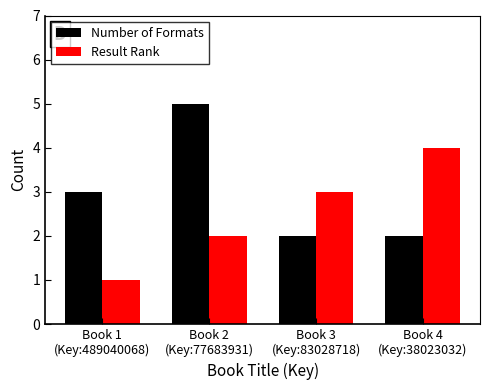

Rank the series by their maximum value, from highest to lowest.

Number of Formats, Result Rank